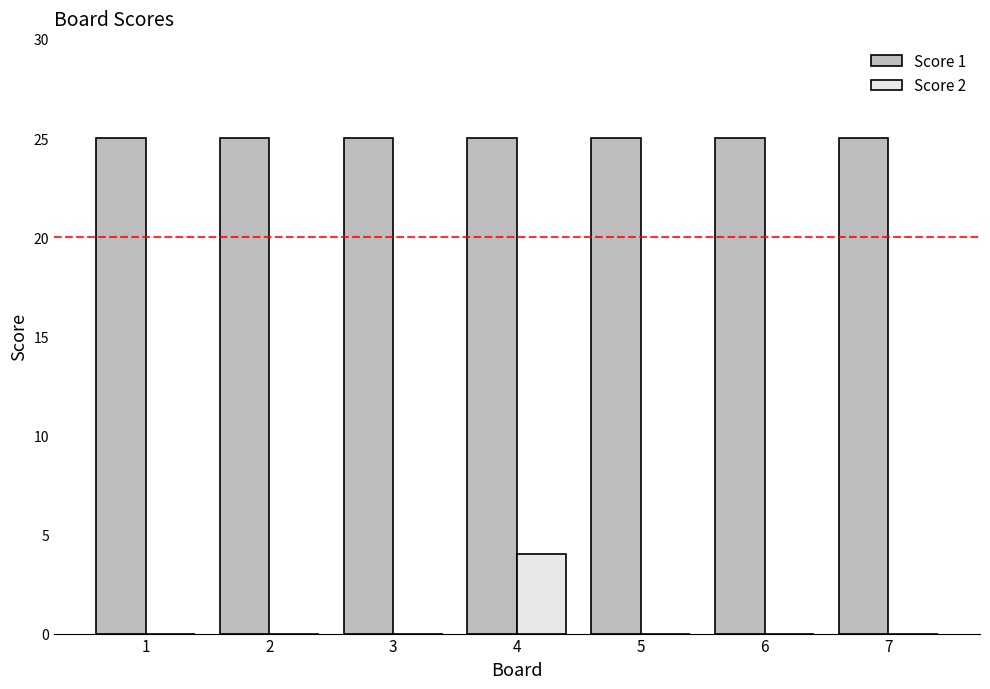

The Score 2 series shows 0 at 3. True or false?

True